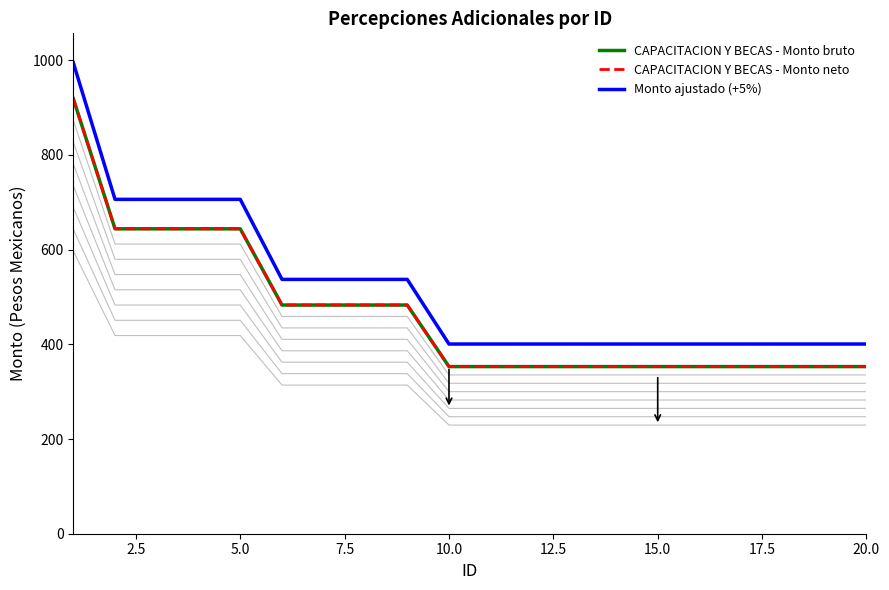

What is the sum of all CAPACITACION Y BECAS - Monto bruto values?

8957.0